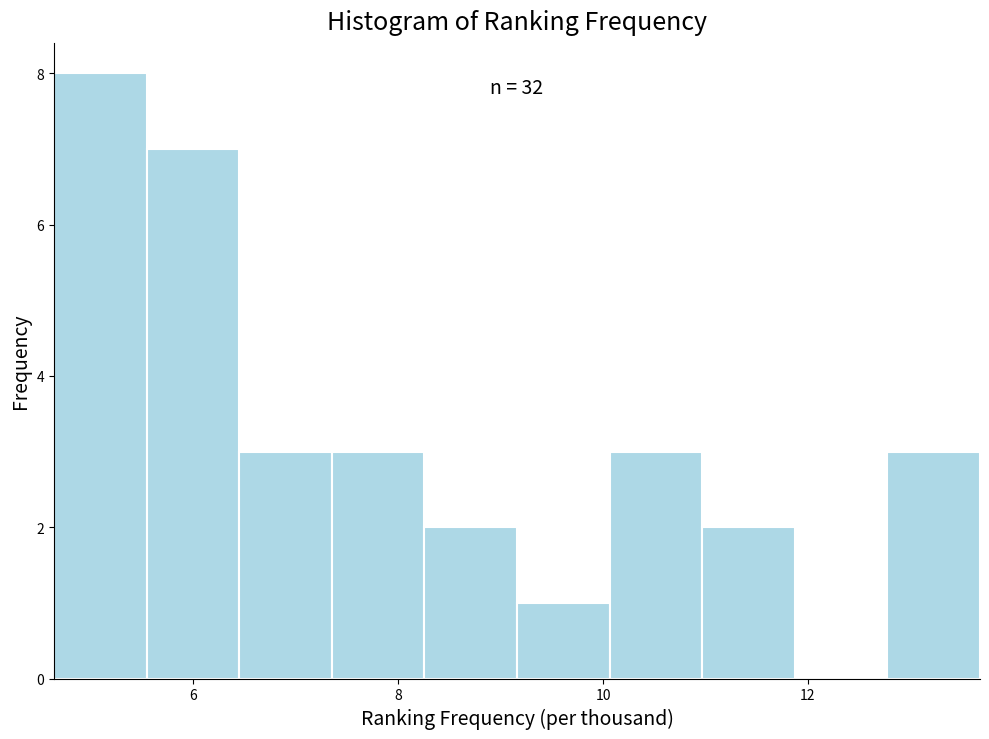

Over which range of the x-axis is the bar tallest?

4.6 to 5.6